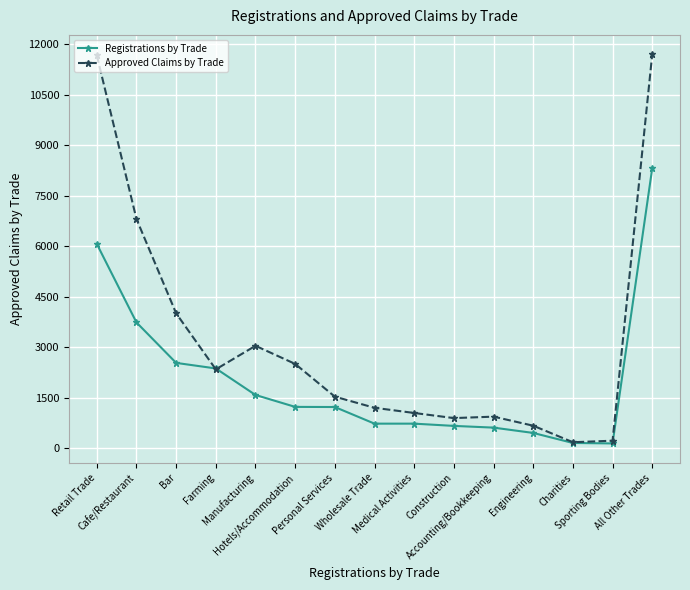

What is the difference between the Registrations by Trade values at Medical Activities and Construction?

67